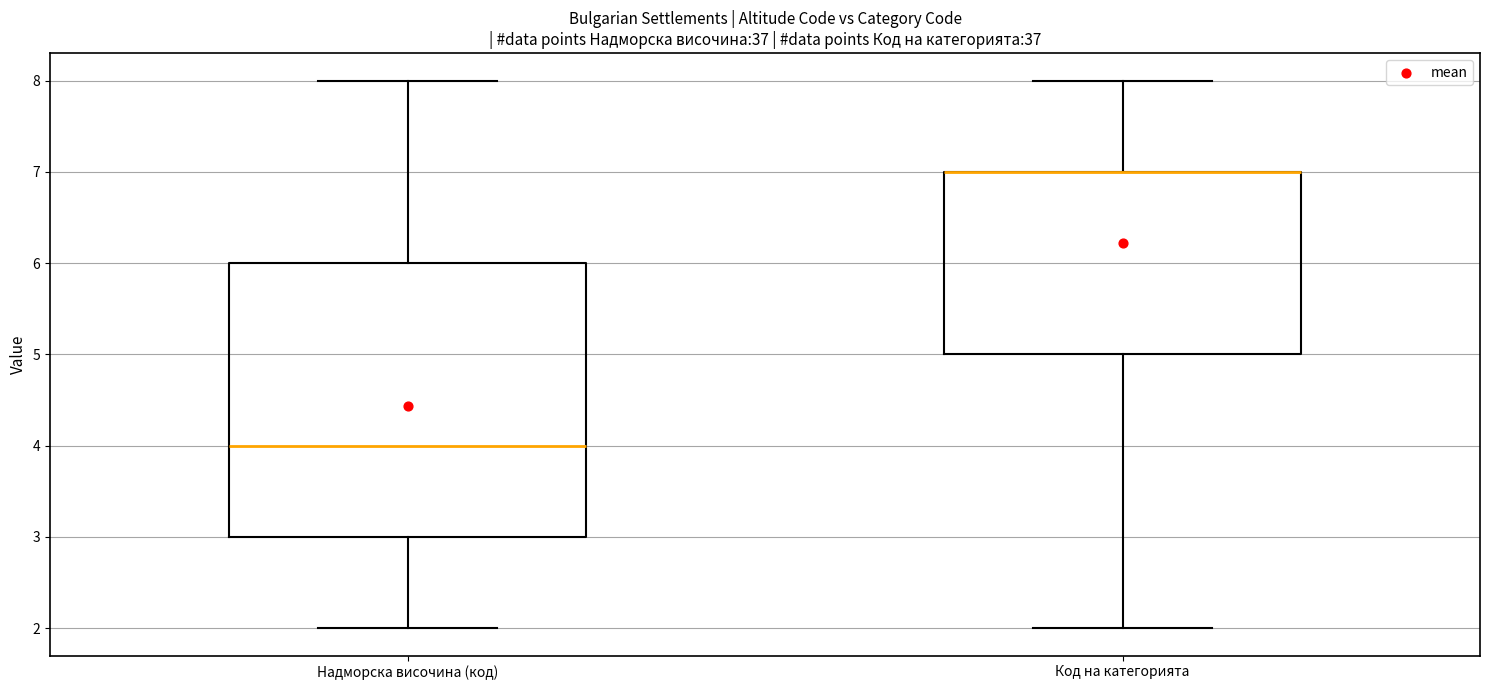

Reading left to right, transcribe this box plot: for each box, give where its median line is, the range the box spans, and where its two whiskers end, as read against the y-axis. The values are not printed on the chart, so give them approximately, as read against the axis.

Надморска височина (код): median 4, box 3 to 6, whiskers 2 to 8
Код на категорията: median 7 (drawn on the box's upper edge), box 5 to 7, whiskers 2 to 8